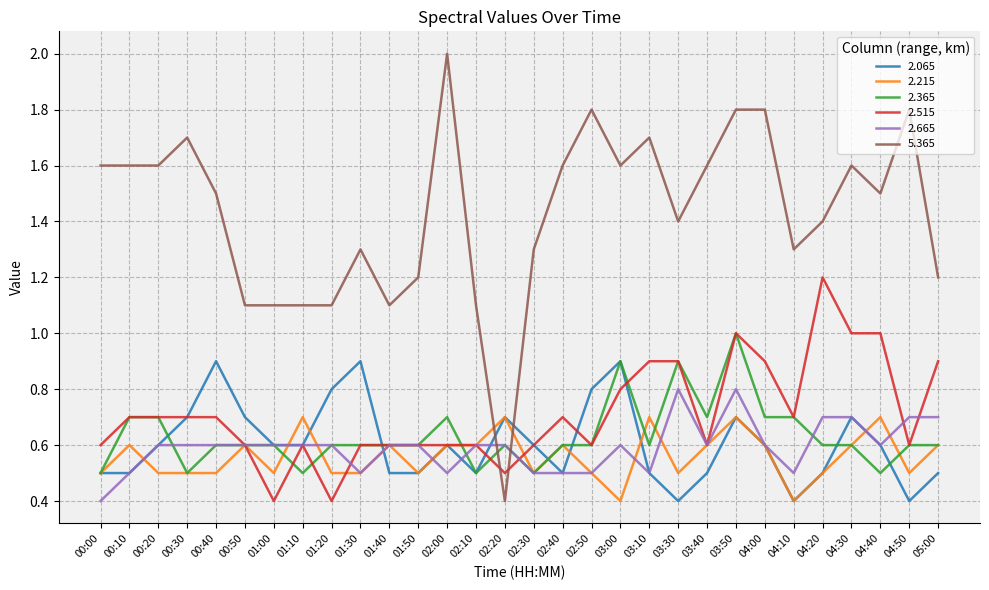

The value of 2.215 at 00:30 is 0.5. True or false?

True